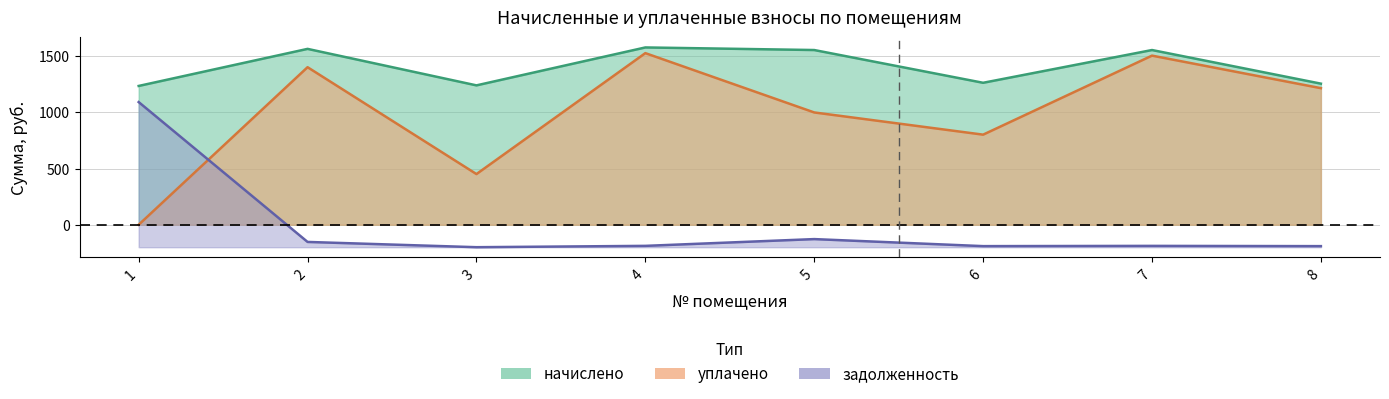

True or false: уплачено and начислено cross at least once.

False